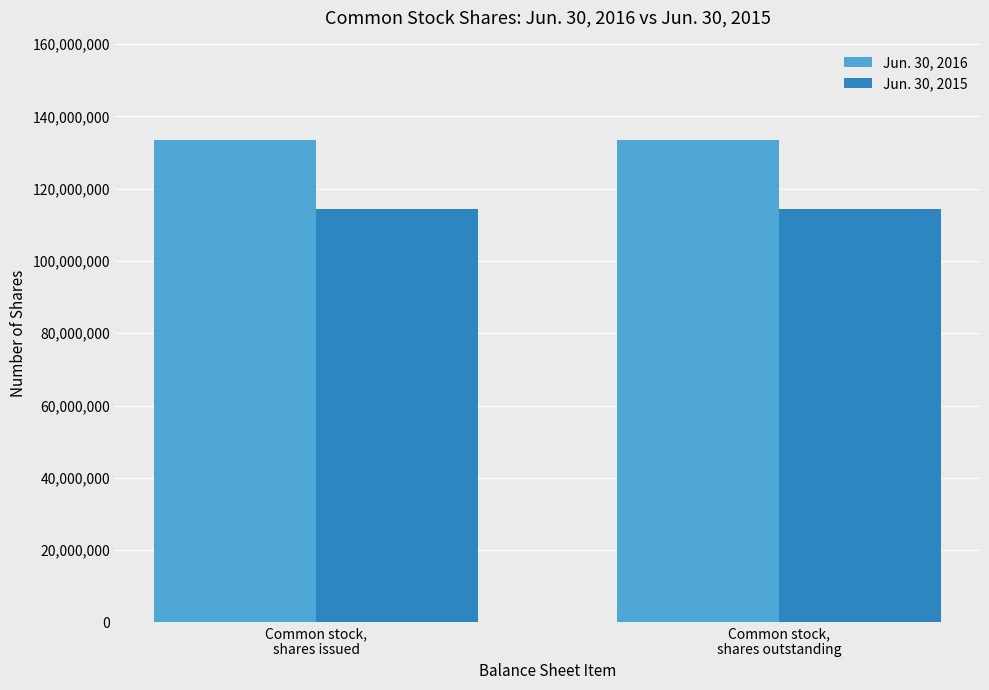

List the series in order of their peak value, highest first.

Jun. 30, 2016, Jun. 30, 2015